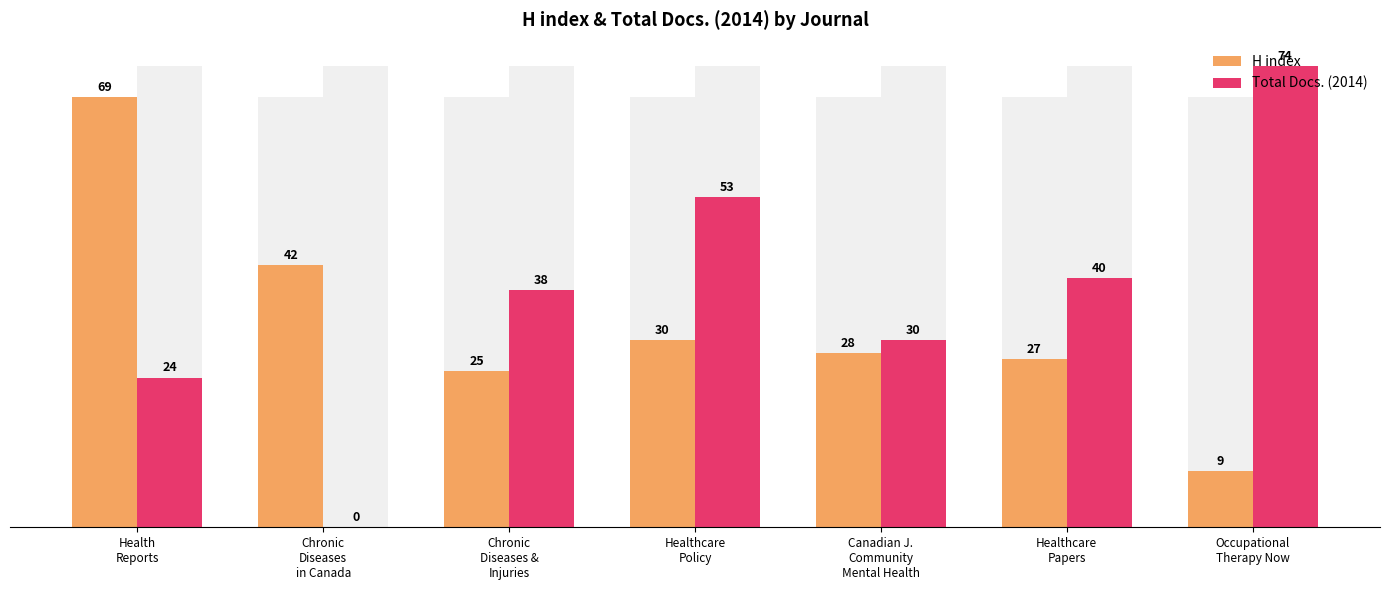

What position from the left is Chronic
Diseases
in Canada?

2